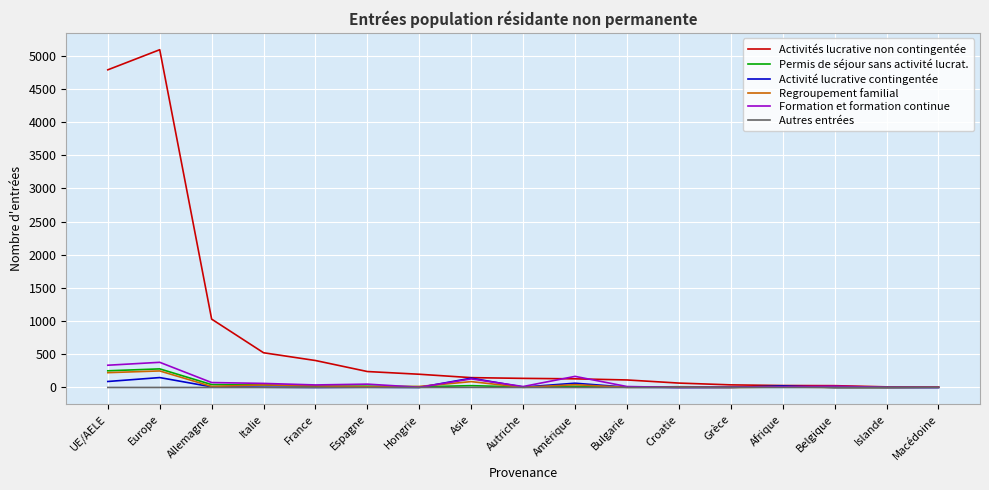

The value of Regroupement familial at Europe is 422. True or false?

False